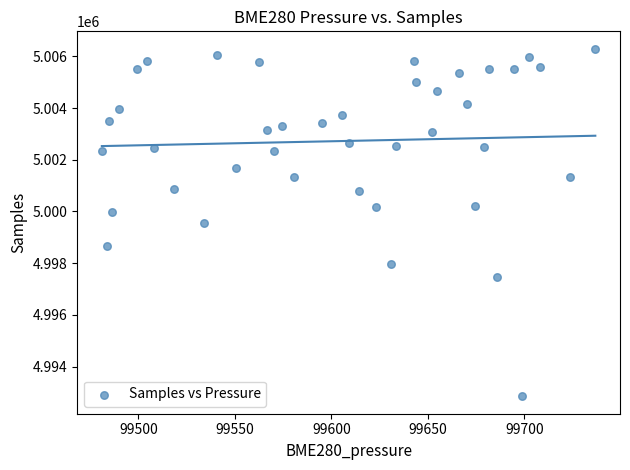

What is the range of Y values (max minus min)?

13444